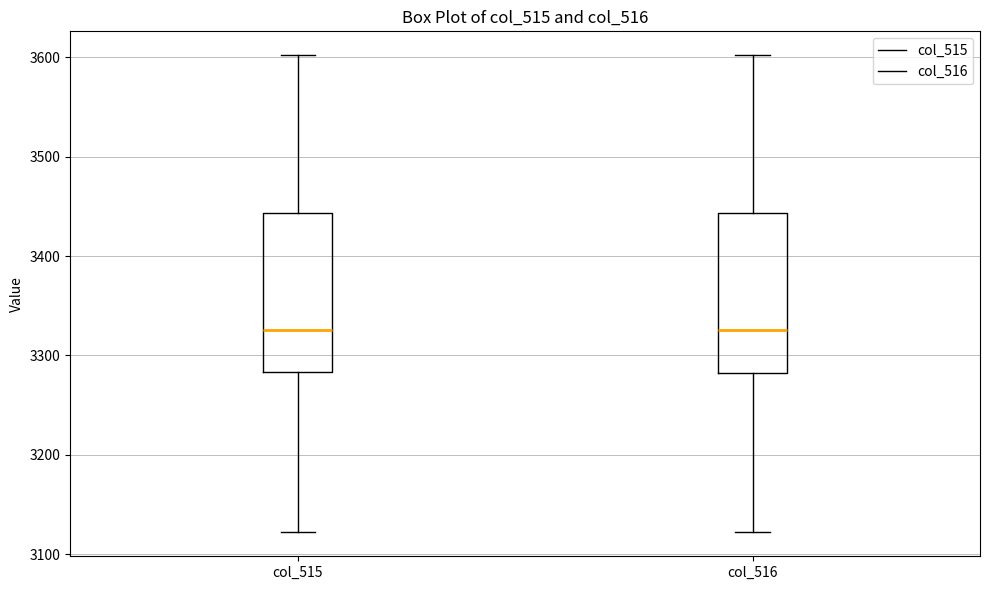

Where is the upper edge of the box for col_515 on the y-axis? The values are not printed on the chart, so give them approximately, as read against the axis.

3440